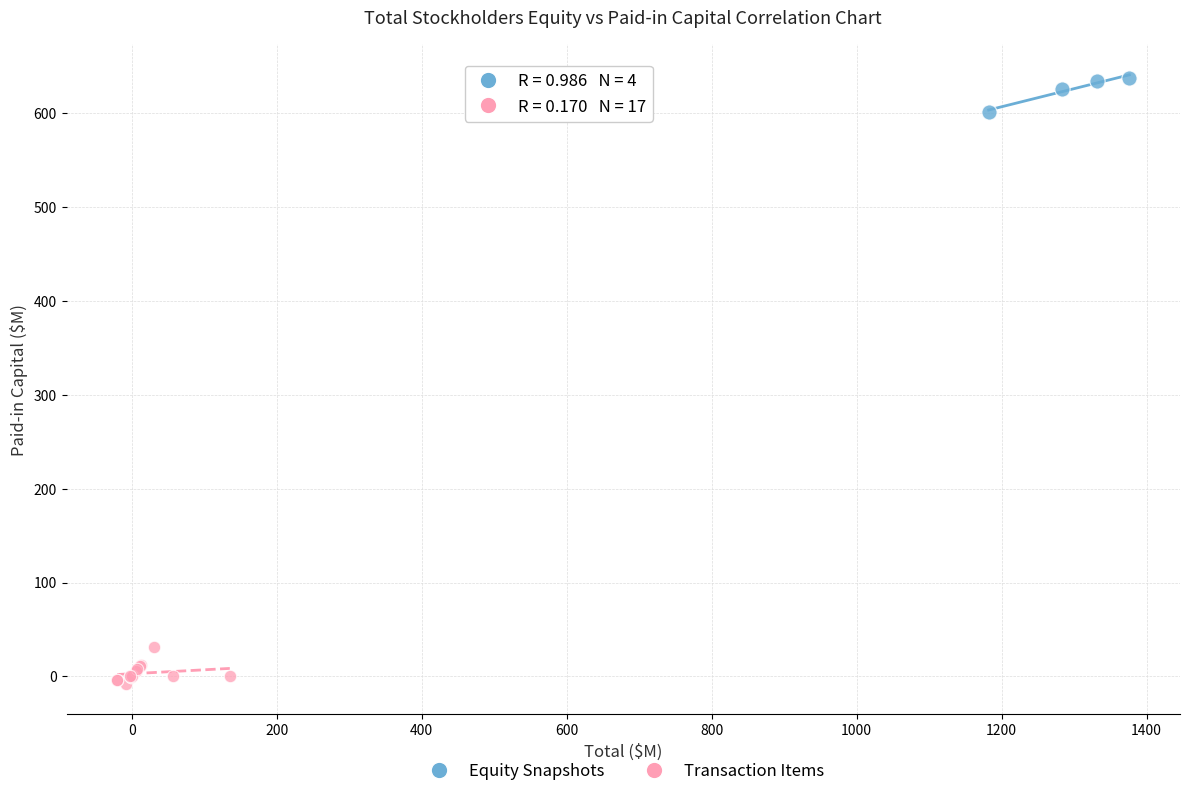

Which series reaches the minimum Y coordinate?

Transaction Items